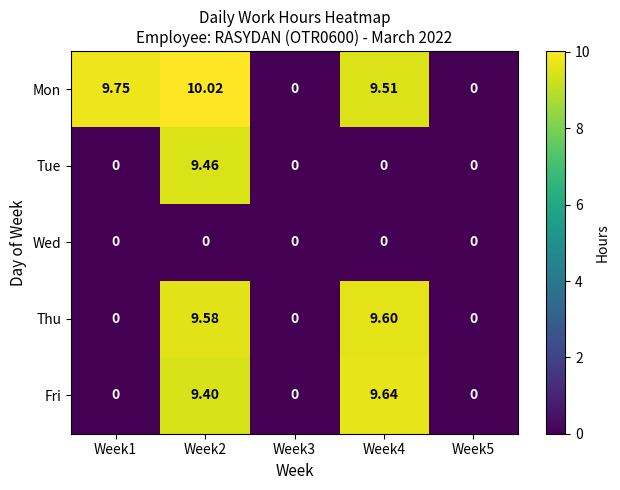

Rank the series at Week2 from lowest to highest value.

Wed, Fri, Tue, Thu, Mon